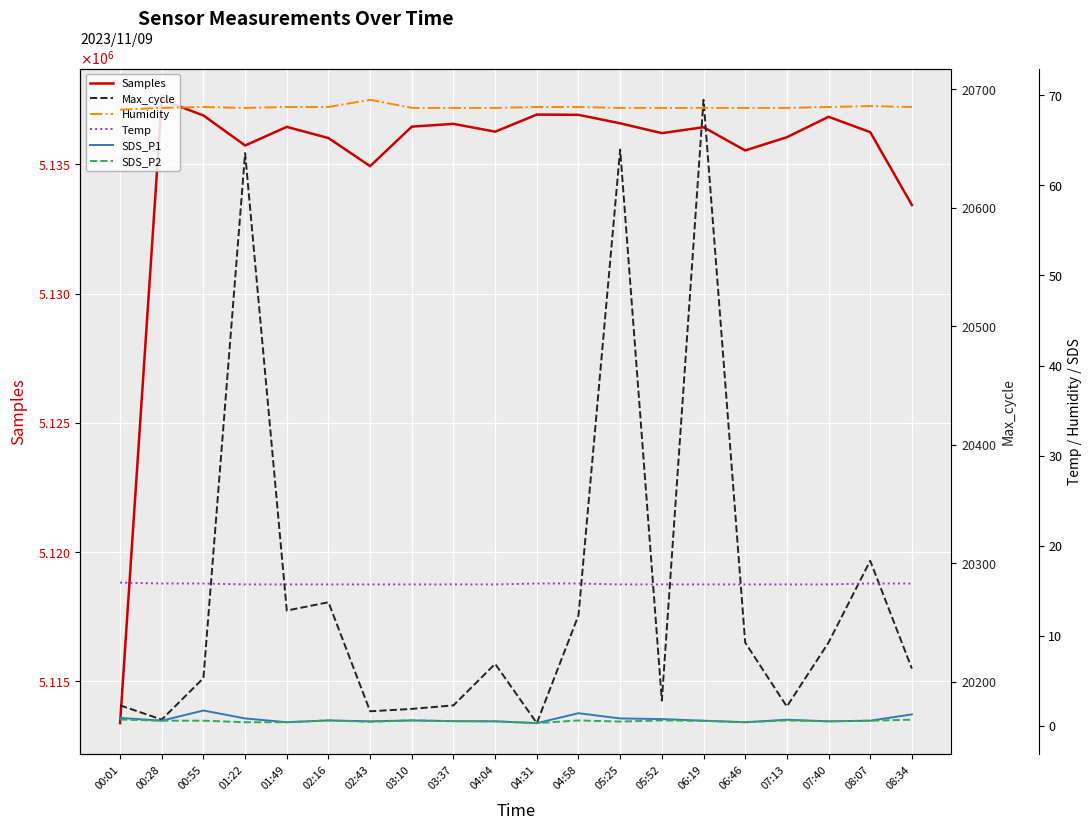

Reading right to left, list all the values displayed in this chart.

Samples: 08:34=5133429.0	08:07=5136246.0	07:40=5136839.0	07:13=5136049.0	06:46=5135538.0	06:19=5136436.0	05:52=5136207.0	05:25=5136587.0	04:58=5136915.0	04:31=5136925.0	04:04=5136264.0	03:37=5136566.0	03:10=5136459.0	02:43=5134931.0	02:16=5136017.0	01:49=5136449.0	01:22=5135730.0	00:55=5136891.0	00:28=5137497.0	00:01=5113390.0
Max_cycle: 08:34=20211.0	08:07=20302.0	07:40=20233.0	07:13=20179.0	06:46=20233.0	06:19=20691.0	05:52=20184.0	05:25=20649.0	04:58=20256.0	04:31=20165.0	04:04=20215.0	03:37=20180.0	03:10=20177.0	02:43=20175.0	02:16=20267.0	01:49=20260.0	01:22=20646.0	00:55=20203.0	00:28=20168.0	00:01=20180.0
Humidity: 08:34=68.7	08:07=68.8	07:40=68.7	07:13=68.6	06:46=68.6	06:19=68.6	05:52=68.6	05:25=68.6	04:58=68.7	04:31=68.7	04:04=68.6	03:37=68.6	03:10=68.6	02:43=69.5	02:16=68.7	01:49=68.7	01:22=68.6	00:55=68.7	00:28=68.6	00:01=68.4
Temp: 08:34=15.8	08:07=15.8	07:40=15.7	07:13=15.7	06:46=15.7	06:19=15.7	05:52=15.7	05:25=15.7	04:58=15.8	04:31=15.8	04:04=15.7	03:37=15.7	03:10=15.7	02:43=15.7	02:16=15.7	01:49=15.7	01:22=15.7	00:55=15.8	00:28=15.8	00:01=15.9
SDS_P1: 08:34=1.3	08:07=0.6	07:40=0.5	07:13=0.7	06:46=0.4	06:19=0.6	05:52=0.8	05:25=0.8	04:58=1.4	04:31=0.3	04:04=0.5	03:37=0.5	03:10=0.6	02:43=0.5	02:16=0.6	01:49=0.4	01:22=0.8	00:55=1.7	00:28=0.6	00:01=0.9
SDS_P2: 08:34=0.7	08:07=0.6	07:40=0.5	07:13=0.6	06:46=0.4	06:19=0.6	05:52=0.6	05:25=0.5	04:58=0.6	04:31=0.3	04:04=0.5	03:37=0.5	03:10=0.6	02:43=0.5	02:16=0.6	01:49=0.4	01:22=0.4	00:55=0.6	00:28=0.6	00:01=0.7